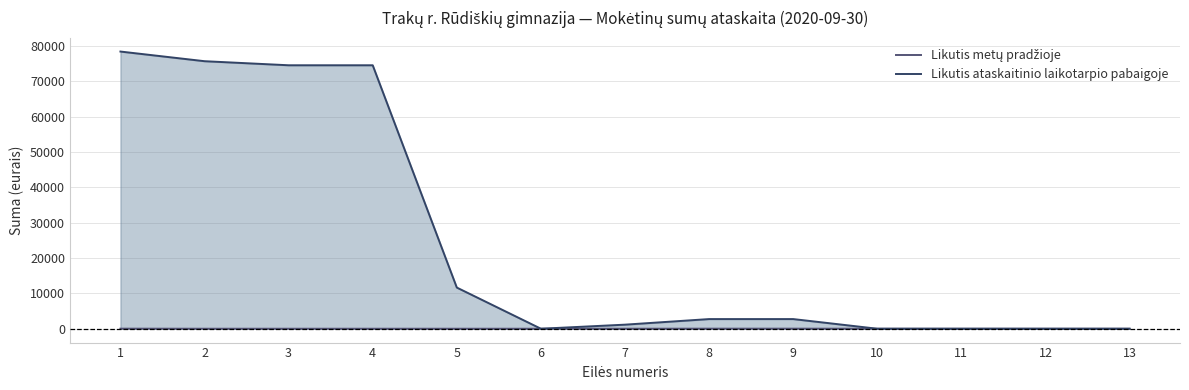

Reading left to right, list all the values displayed in this chart.

Likutis metų pradžioje: 19.9	0.0	0.0	0.0	0.0	0.0	0.0	19.9	19.9	0.0	0.0	0.0	0.0
Likutis ataskaitinio laikotarpio pabaigoje: 78449.6	75717.8	74566.8	74566.8	11650.6	0.0	1151.0	2731.9	2731.9	0.0	0.0	0.0	0.0